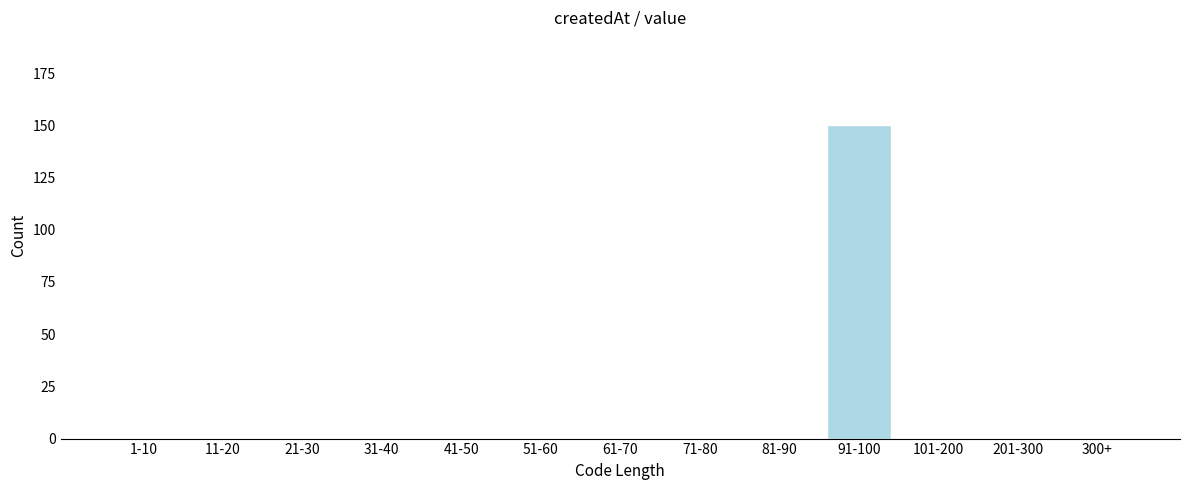

Reading left to right, transcribe all the data shown in this chart.

1-10=0	11-20=0	21-30=0	31-40=0	41-50=0	51-60=0	61-70=0	71-80=0	81-90=0	91-100=150	101-200=0	201-300=0	300+=0